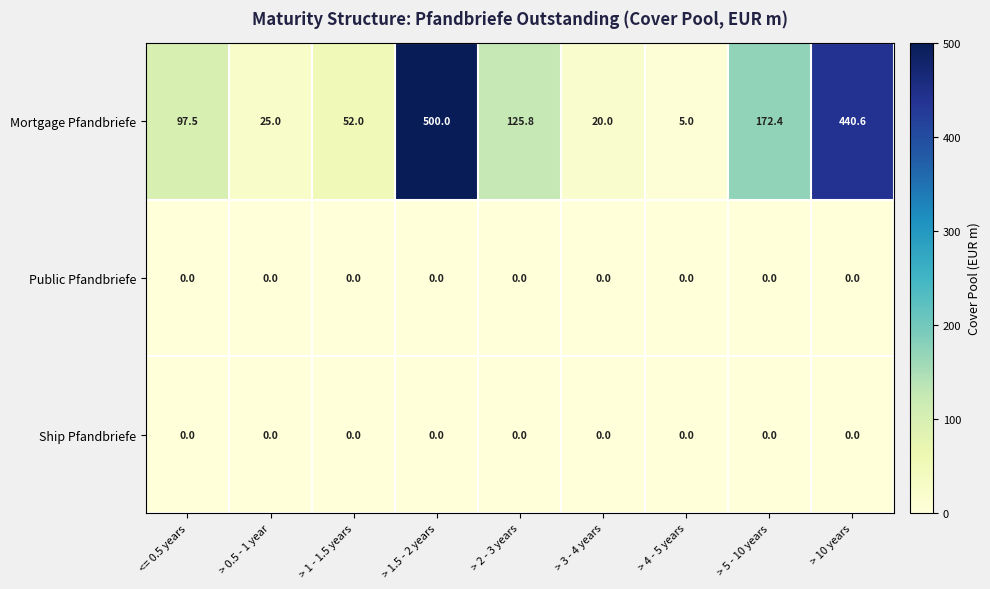

Reading left to right, extract all data points from this chart.

Mortgage Pfandbriefe: <= 0.5 years=97.5	> 0.5 - 1 year=25.0	> 1 - 1.5 years=52.0	> 1.5 - 2 years=500.0	> 2 - 3 years=125.8	> 3 - 4 years=20.0	> 4 - 5 years=5.0	> 5 - 10 years=172.4	> 10 years=440.6
Public Pfandbriefe: <= 0.5 years=0.0	> 0.5 - 1 year=0.0	> 1 - 1.5 years=0.0	> 1.5 - 2 years=0.0	> 2 - 3 years=0.0	> 3 - 4 years=0.0	> 4 - 5 years=0.0	> 5 - 10 years=0.0	> 10 years=0.0
Ship Pfandbriefe: <= 0.5 years=0.0	> 0.5 - 1 year=0.0	> 1 - 1.5 years=0.0	> 1.5 - 2 years=0.0	> 2 - 3 years=0.0	> 3 - 4 years=0.0	> 4 - 5 years=0.0	> 5 - 10 years=0.0	> 10 years=0.0